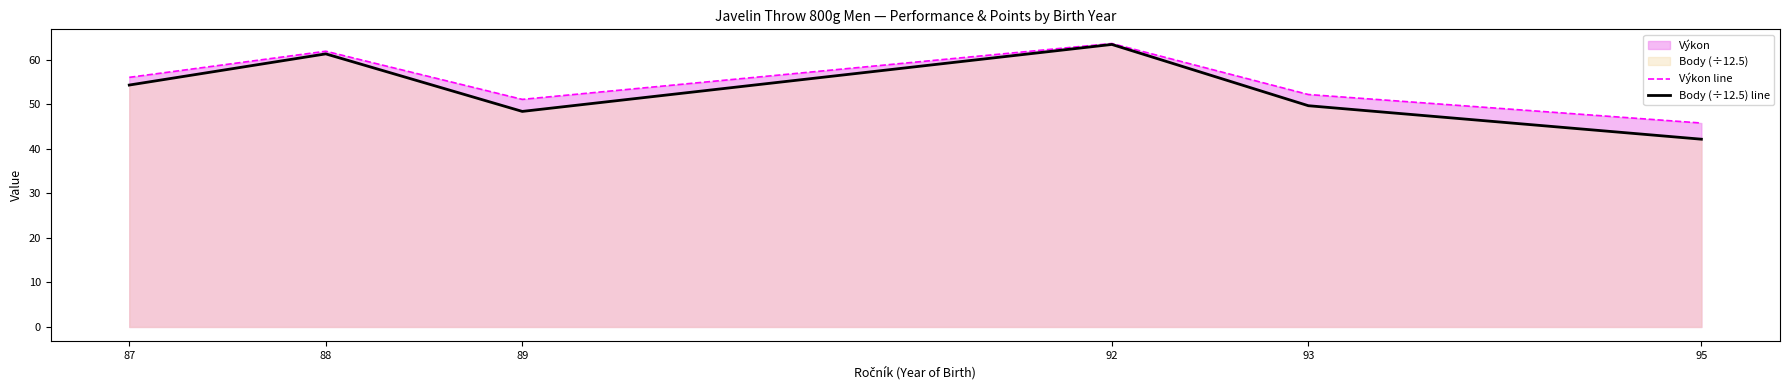

Rank the categories by Výkon line value from lowest to highest.

95, 89, 93, 87, 88, 92